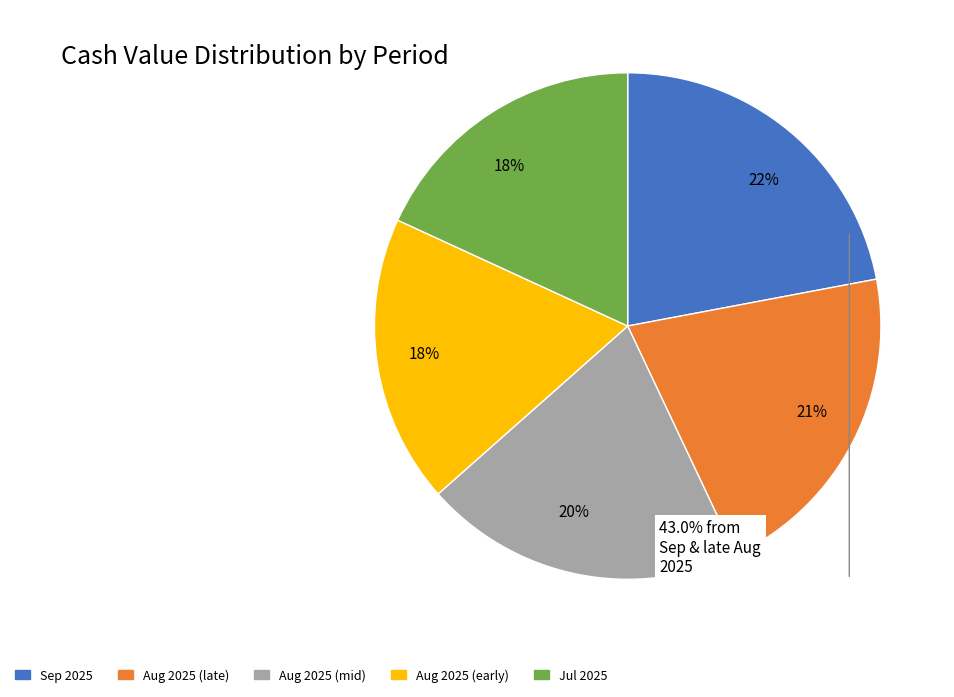

Is there any slice that represents more than half of the pie?

No